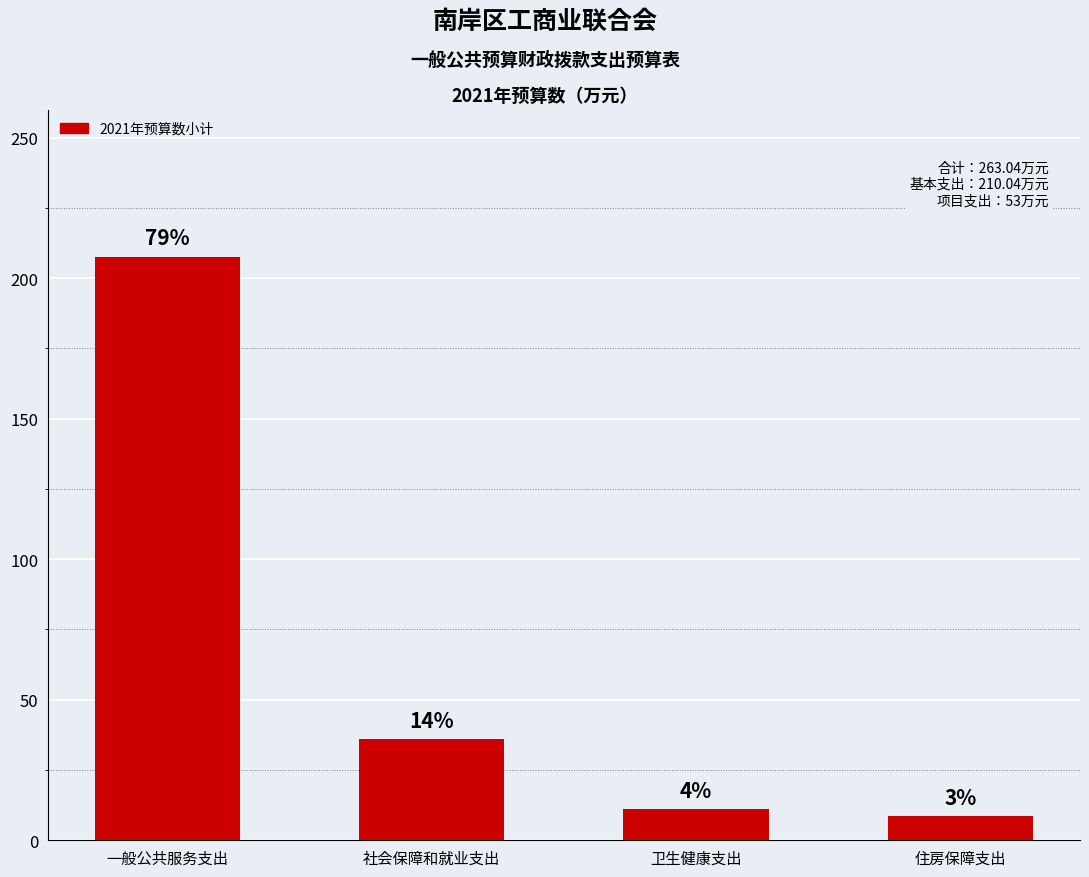

The chart shows a value of 9.7 at 社会保障和就业支出. True or false?

False